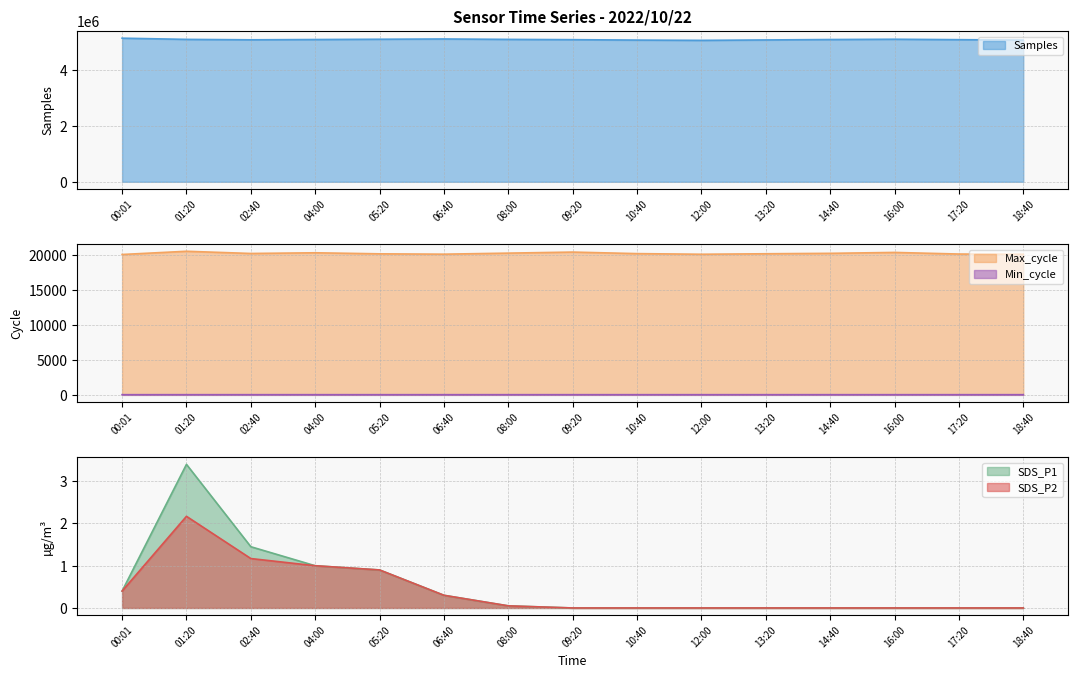

At which label does SDS_P2 reach its minimum?

09:20